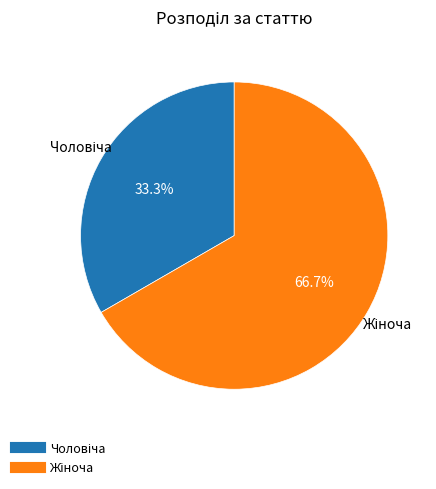

Does any single category account for the majority?

Yes